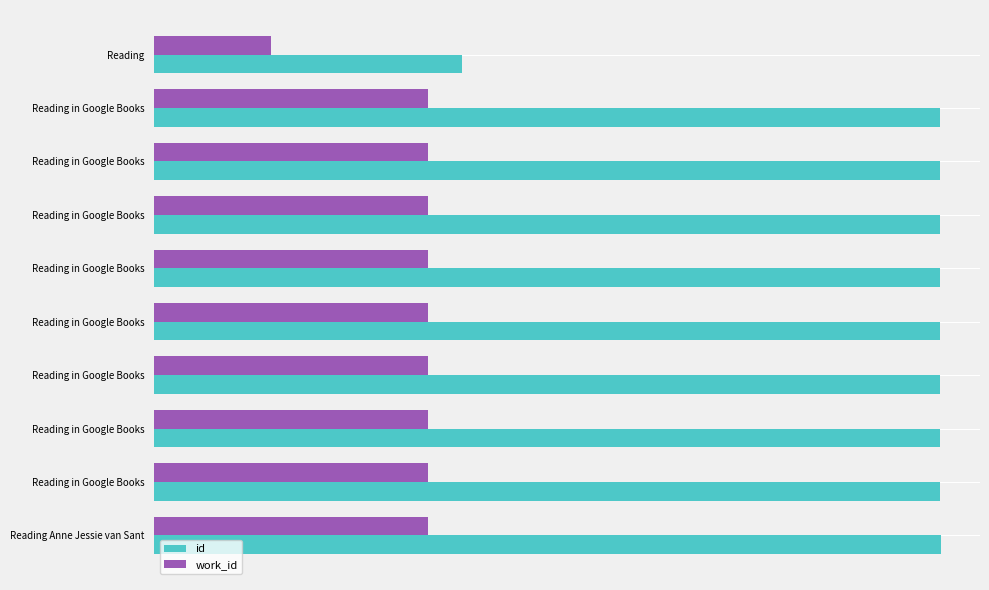

What are all the series names shown in the legend?

id, work_id